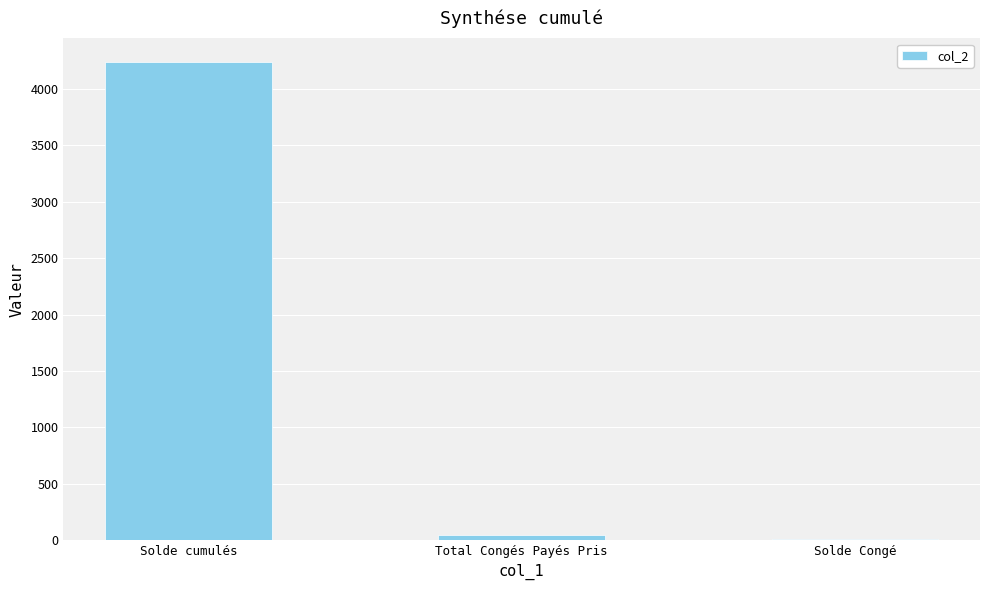

Is it true that the value at Solde cumulés is 1693.3?

False